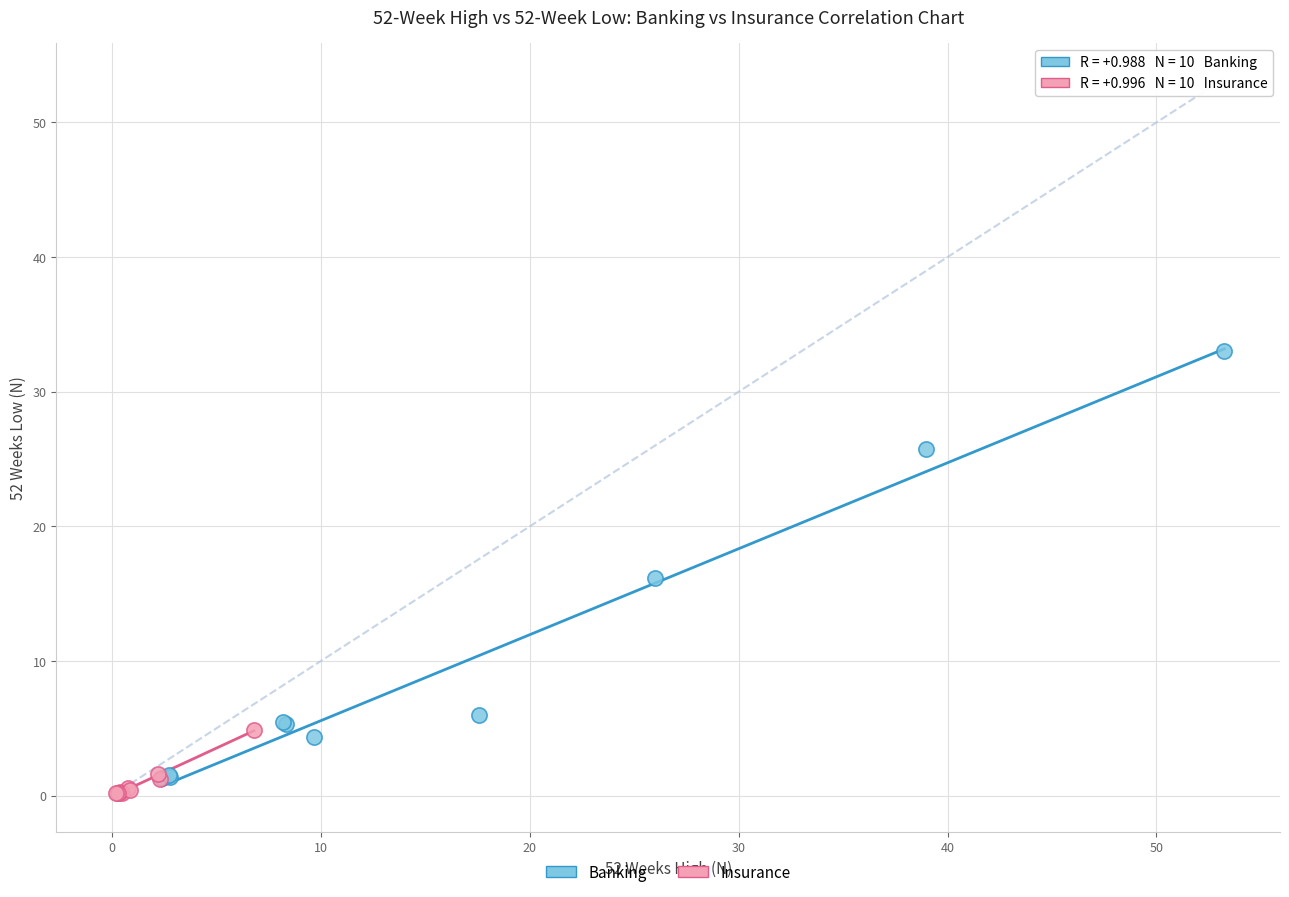

Which series reaches the maximum Y coordinate?

Banking